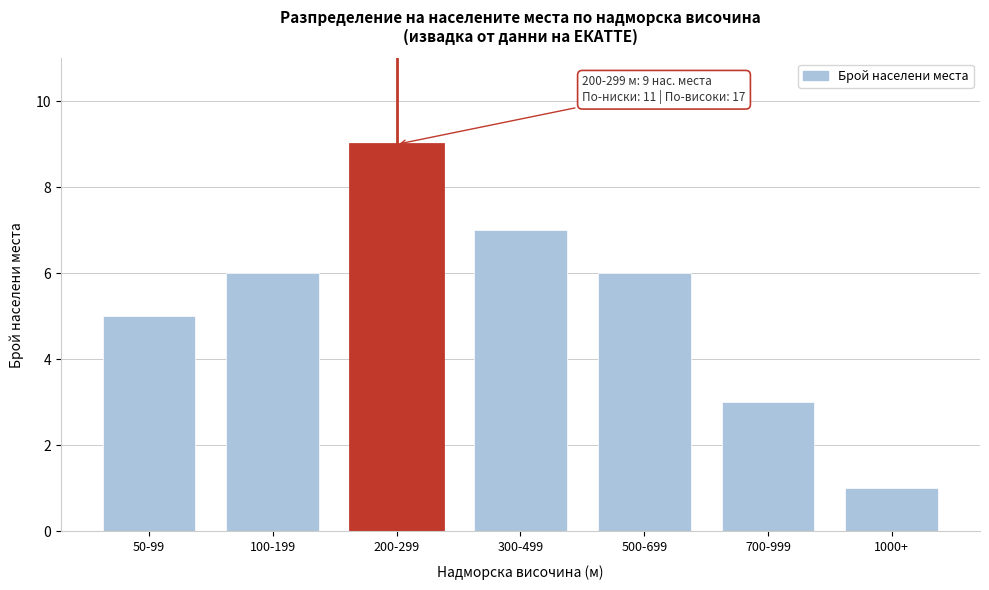

Reading left to right, extract all data points from this chart.

50-99=5	100-199=6	200-299=9	300-499=7	500-699=6	700-999=3	1000+=1